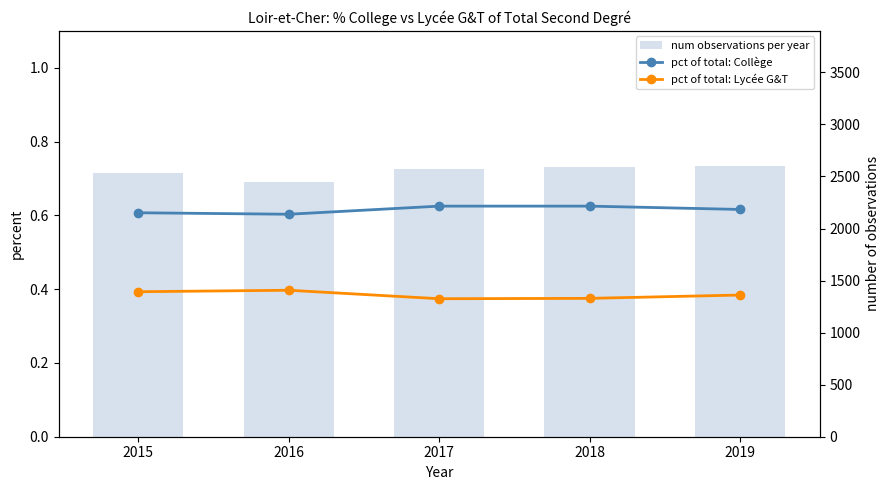

At which label is pct of total: Collège closest to 0?

2016